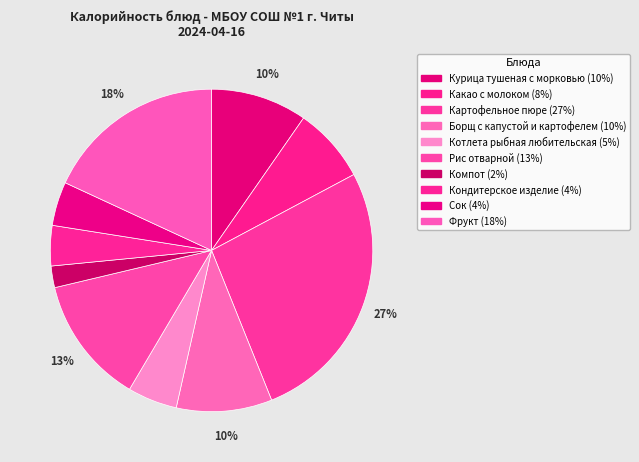

How many segments does this pie chart have?

10